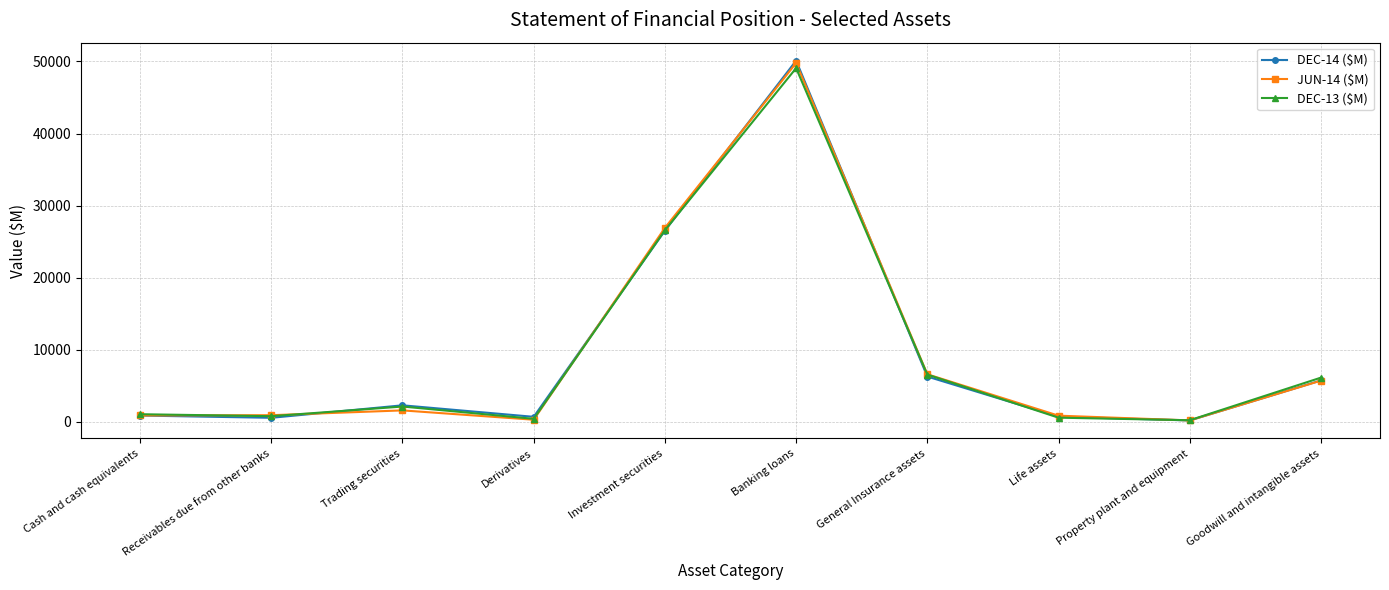

Is the value of DEC-13 ($M) at Banking loans greater than the value of JUN-14 ($M) at Property plant and equipment?

Yes